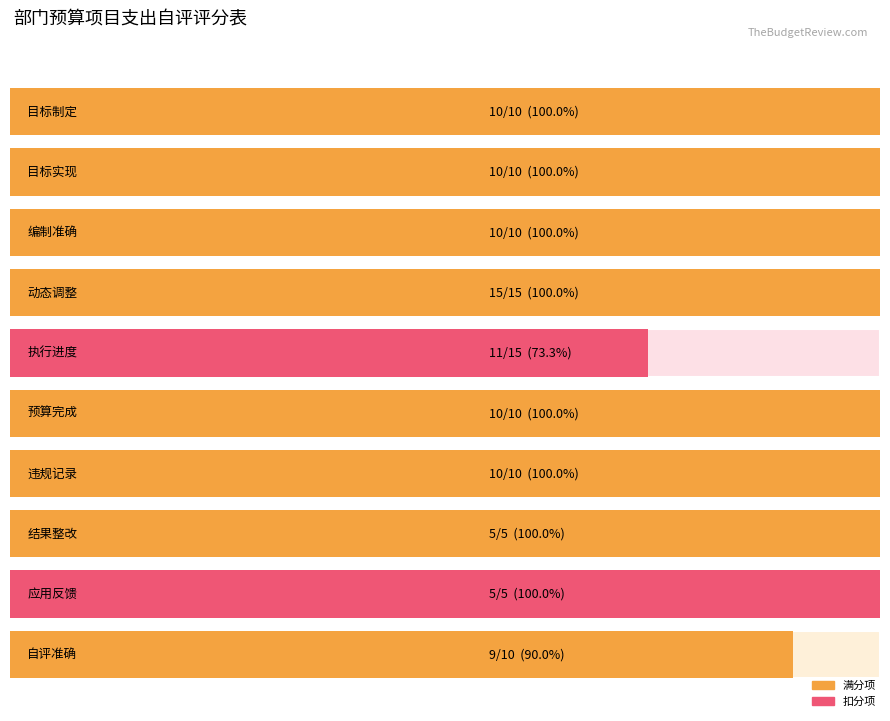

Reading left to right, list all the values displayed in this chart.

10	10	10	15	11	10	10	5	5	9